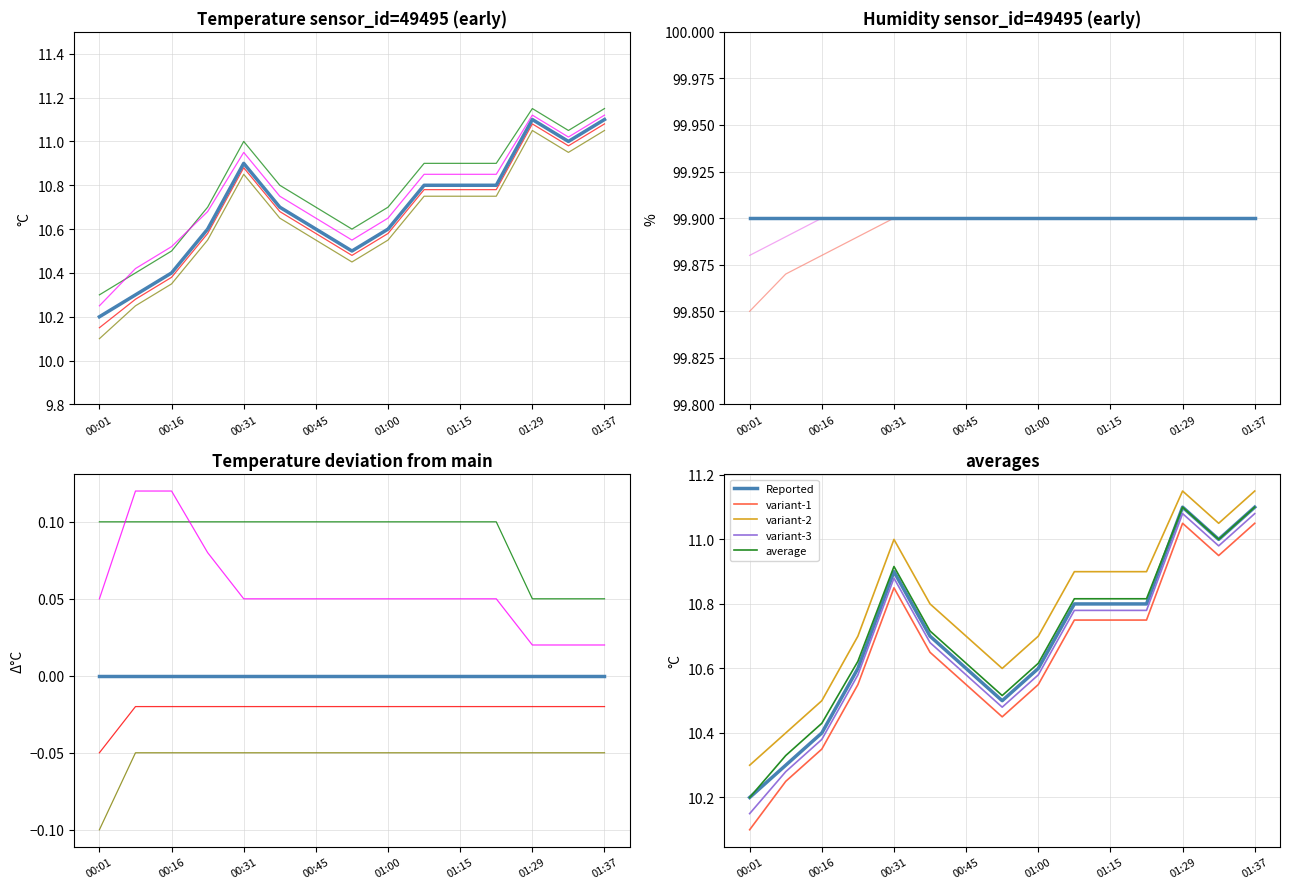

What position from the left is 00:14?

2